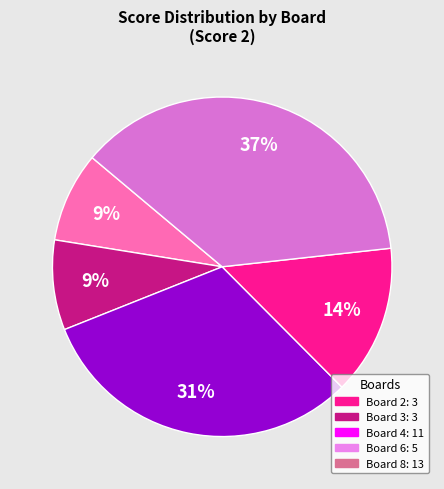

To the nearest percent, what is the average slice percentage?

20%